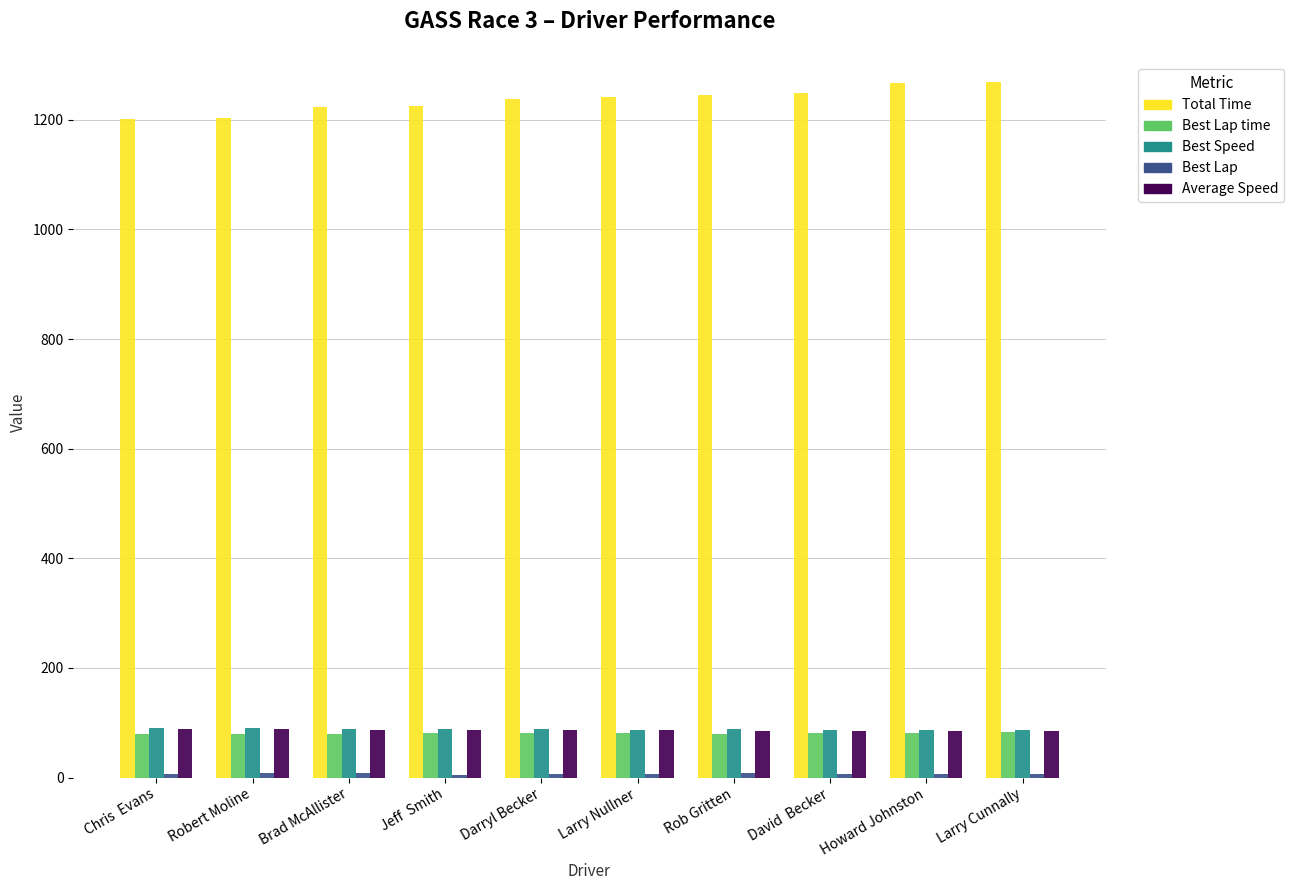

What is the smallest value displayed?

5.0